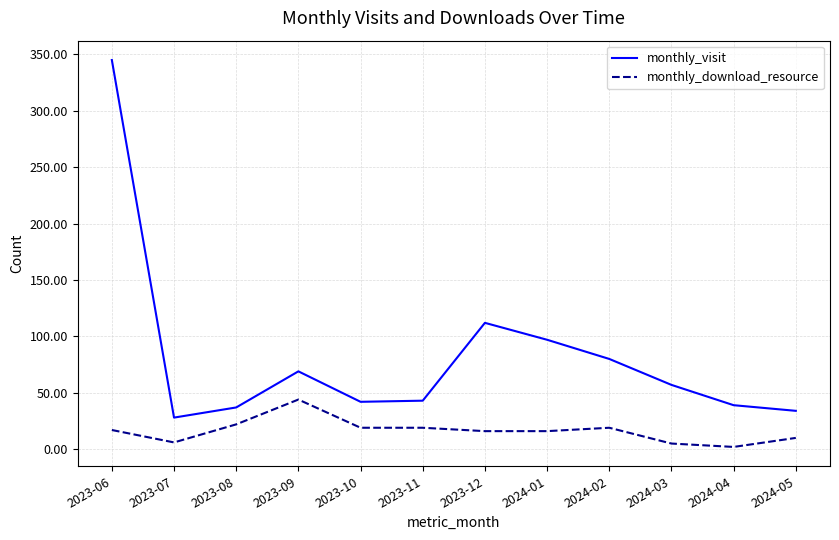

True or false: monthly_download_resource and monthly_visit cross at least once.

False